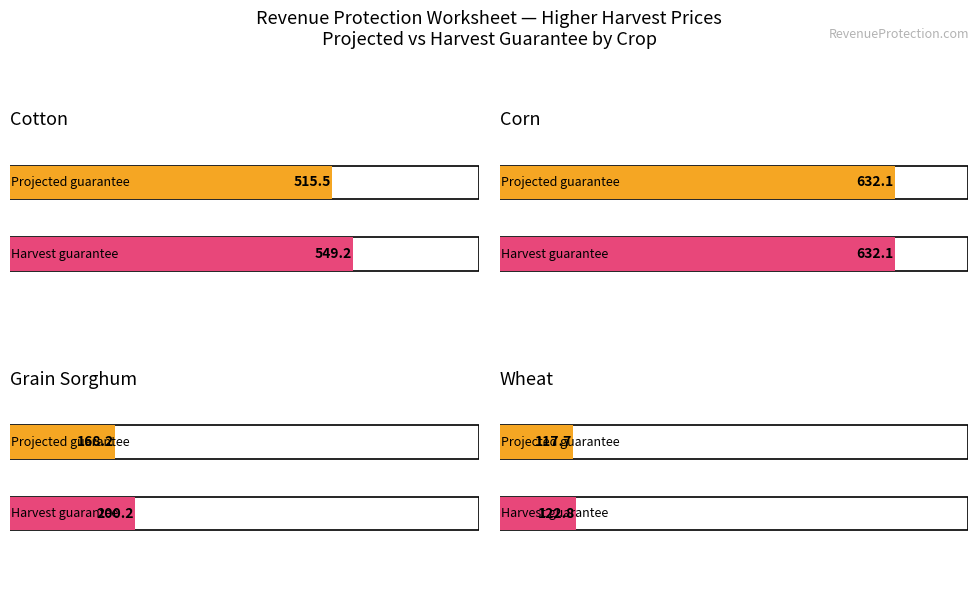

Rank the categories by Harvest guarantee value from highest to lowest.

Corn, Cotton, Grain Sorghum, Wheat